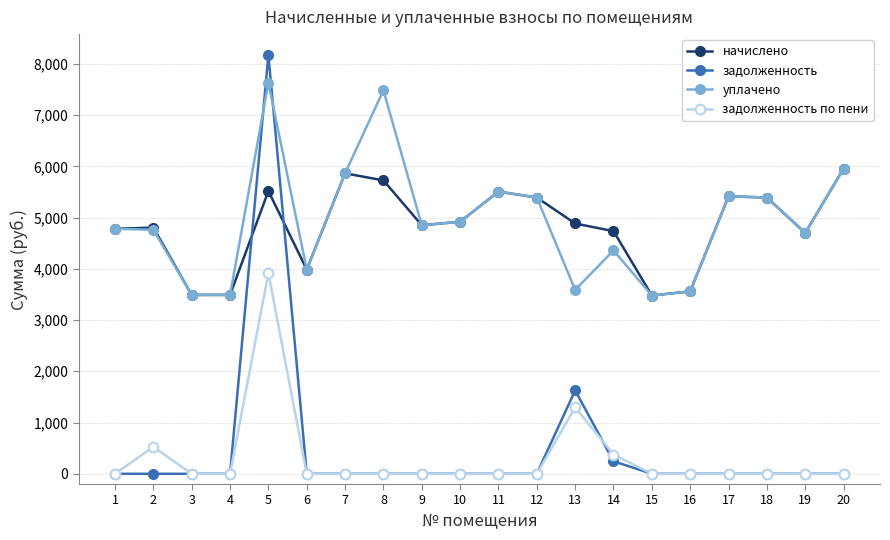

What is the difference between the second highest and minimum values in the задолженность по пени series?

1295.1